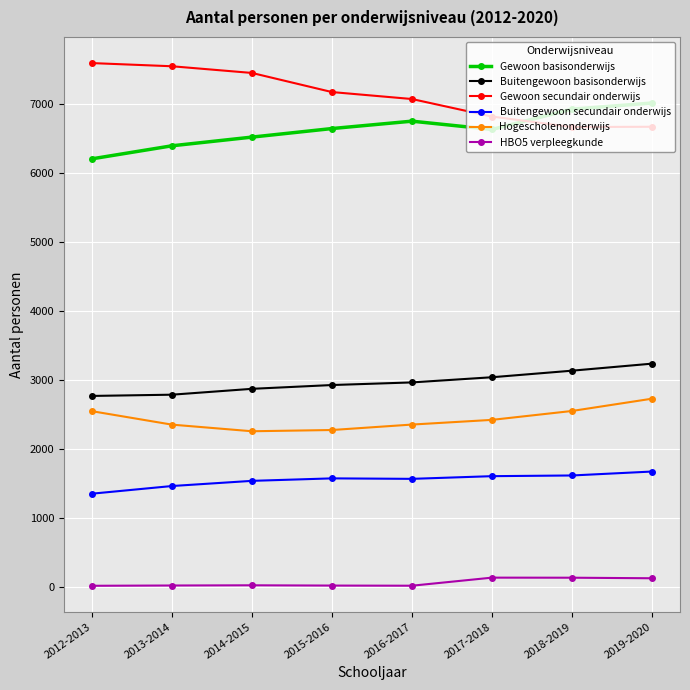

Where is Gewoon secundair onderwijs nearest to the value 7134?

2015-2016